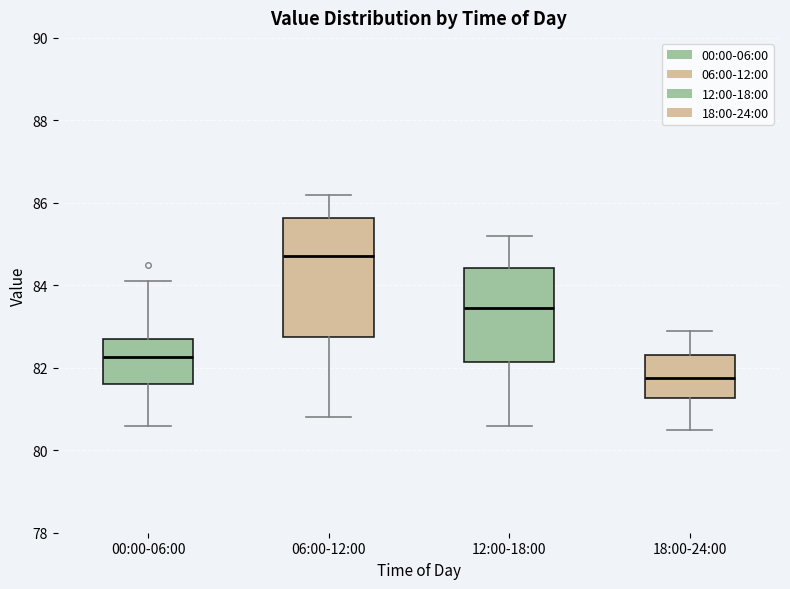

Reading left to right, read every box against the y-axis: the position of its median line, the range the box covers, and the ends of its whiskers. The values are not printed on the chart, so give them approximately, as read against the axis.

00:00-06:00: median 82.2, box 81.6 to 82.8, whiskers 80.6 to 84.2
06:00-12:00: median 84.8, box 82.8 to 85.6, whiskers 80.8 to 86.2
12:00-18:00: median 83.4, box 82.2 to 84.4, whiskers 80.6 to 85.2
18:00-24:00: median 81.8, box 81.2 to 82.4, whiskers 80.6 to 83.0